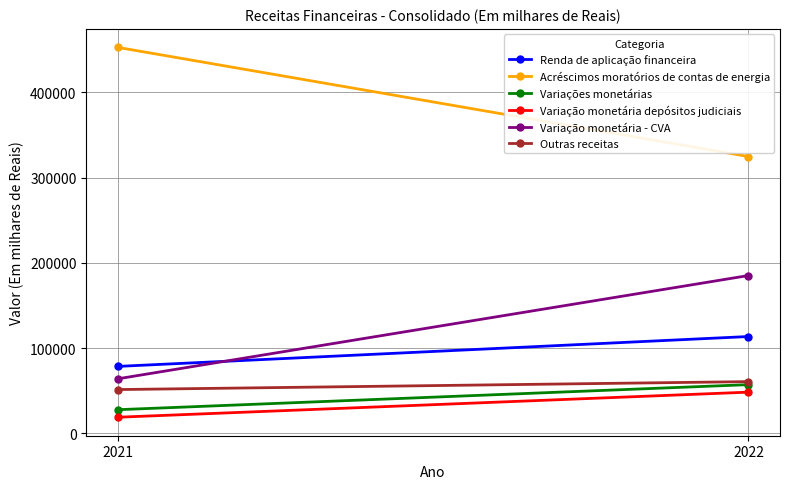

What is the average value of the Variação monetária depósitos judiciais series?

33517